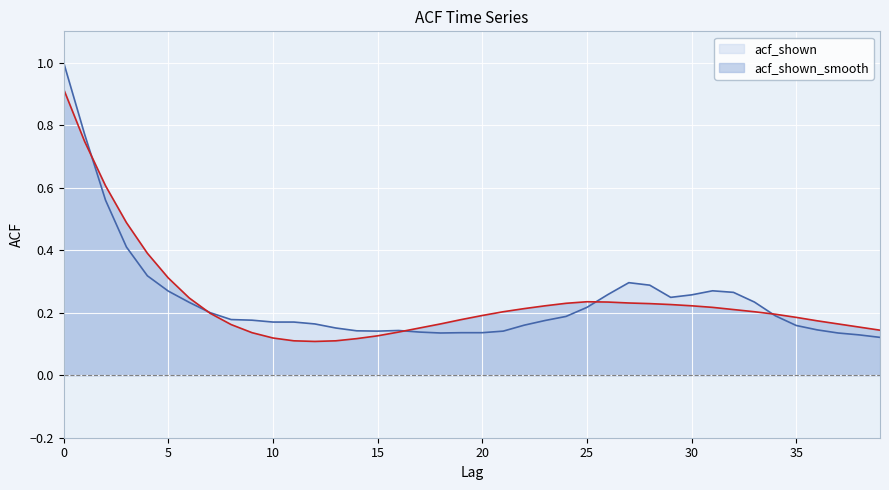

What is the value of the acf_shown_smooth point at the 12th from the left?

0.1